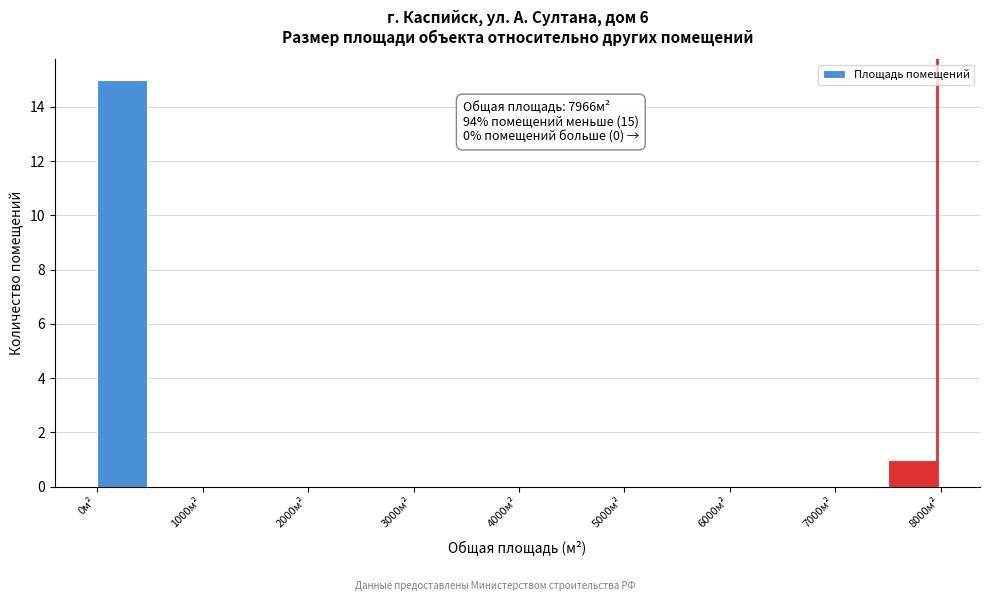

Which range on the x-axis has the tallest bar?

0 to 500